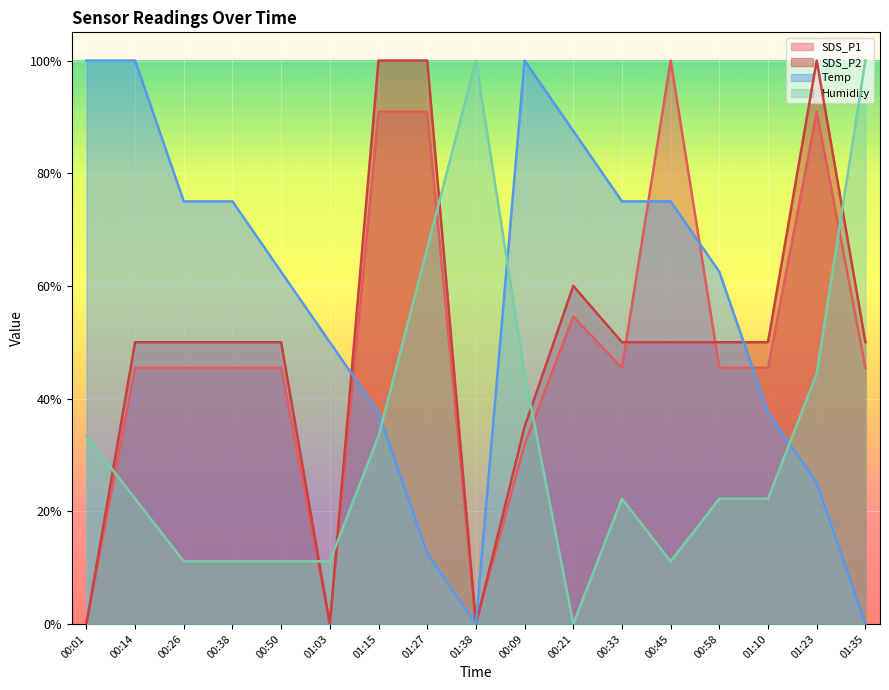

At which category is the sum across all series the highest?

01:27